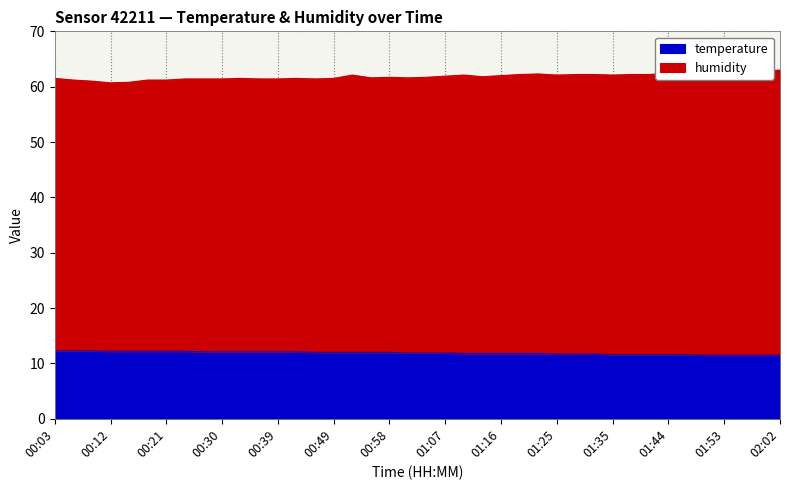

Count the temperature values in the range 11 to 12.

26